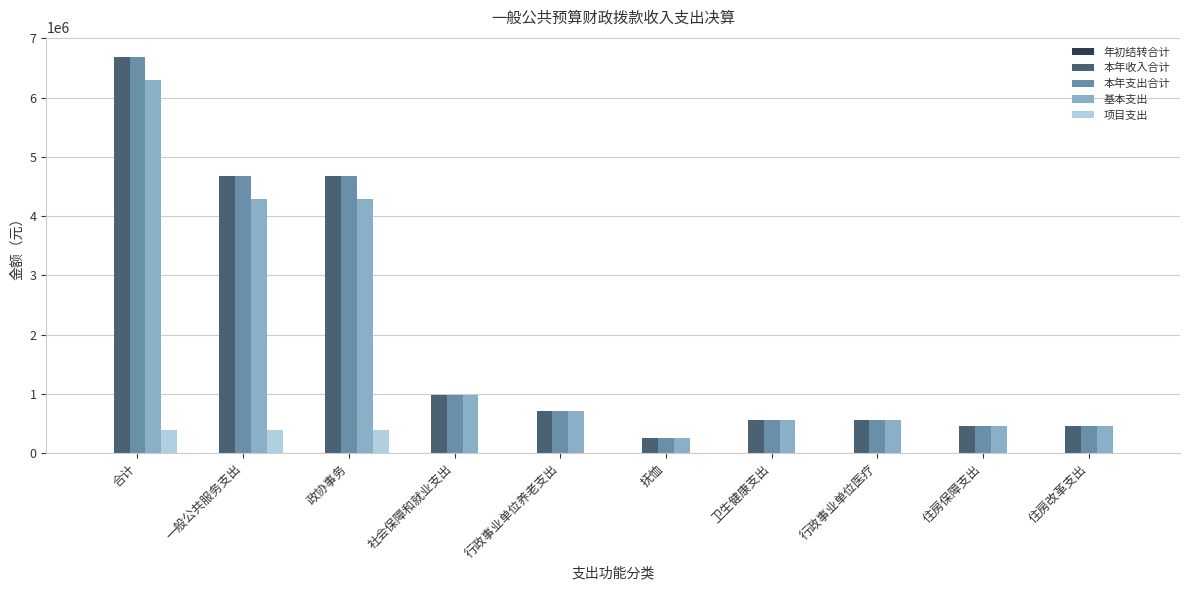

True or false: 本年支出合计 has a value of 1283527.7 at 行政事业单位养老支出.

False